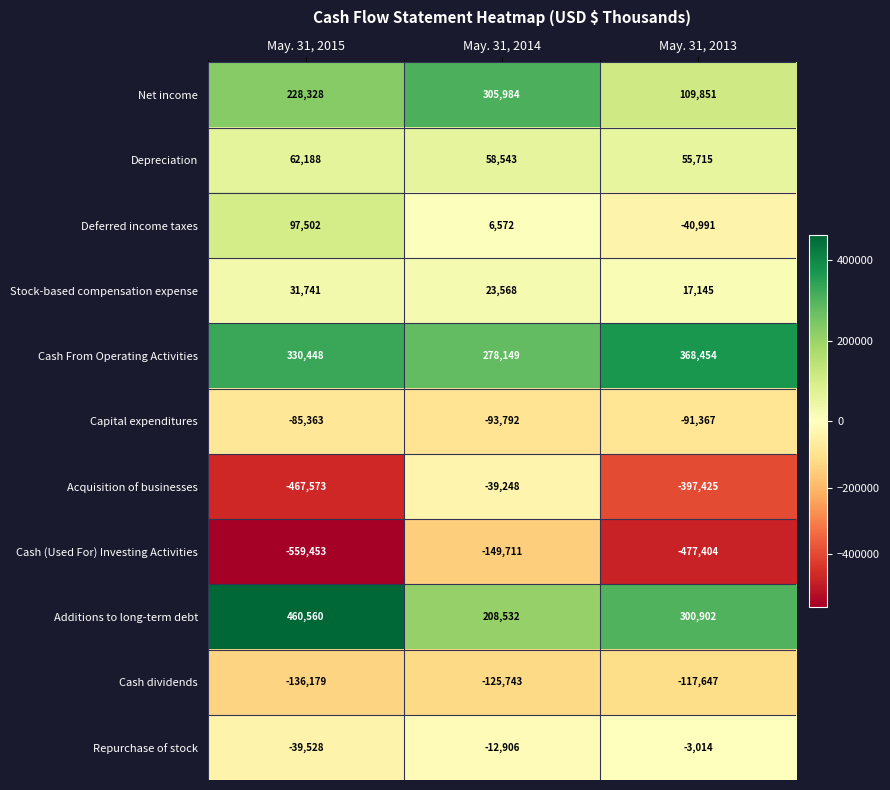

What is the greatest value displayed?

460560